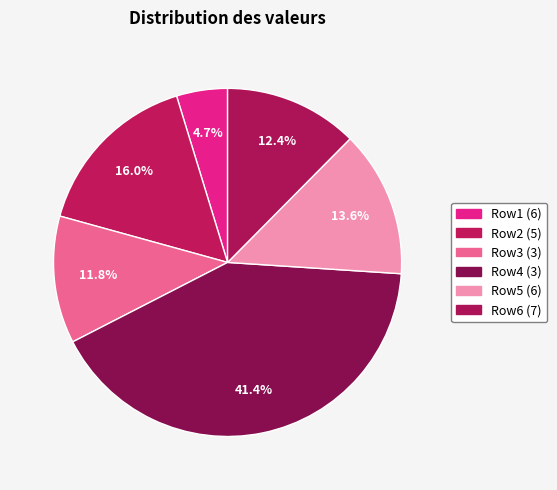

Count the number of slices in the pie.

6